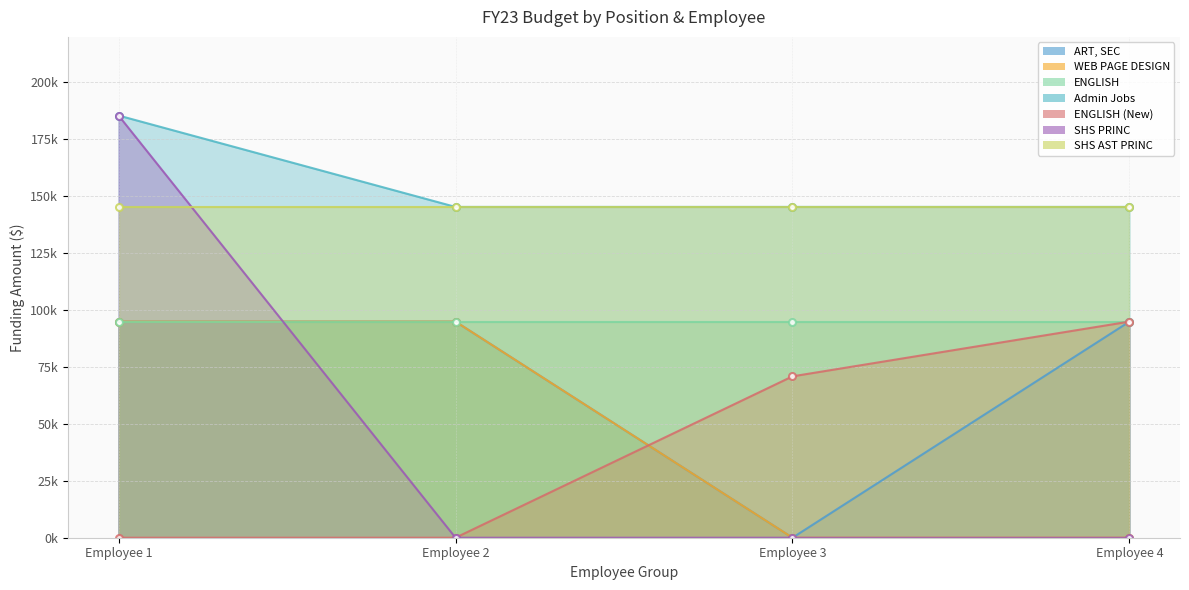

How many values in the WEB PAGE DESIGN series are below 94938?

2